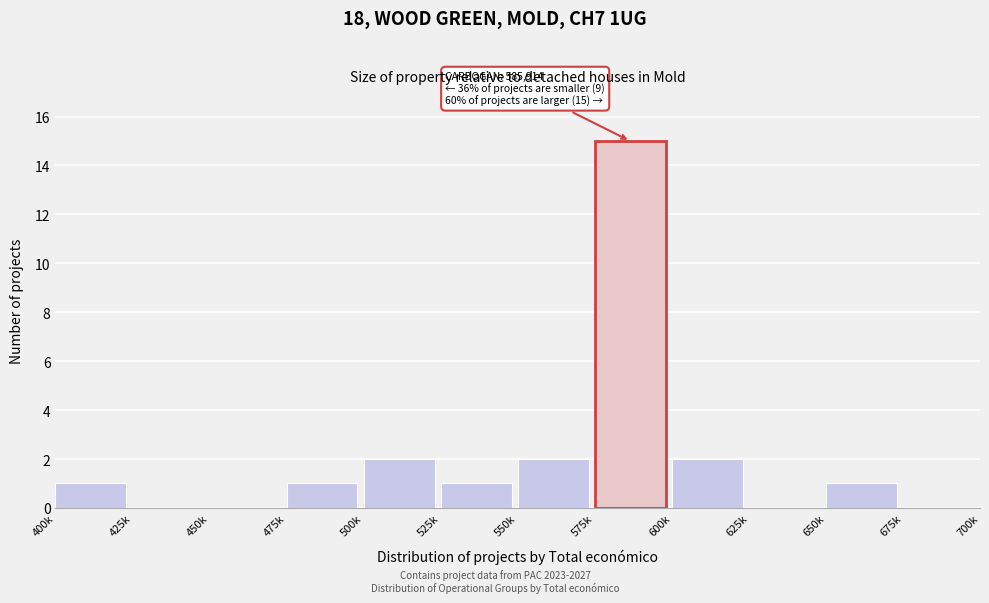

Reading right to left, extract all data points from this chart.

675k=0	650k=1	625k=0	600k=2	575k=15	550k=2	525k=1	500k=2	475k=1	450k=0	425k=0	400k=1